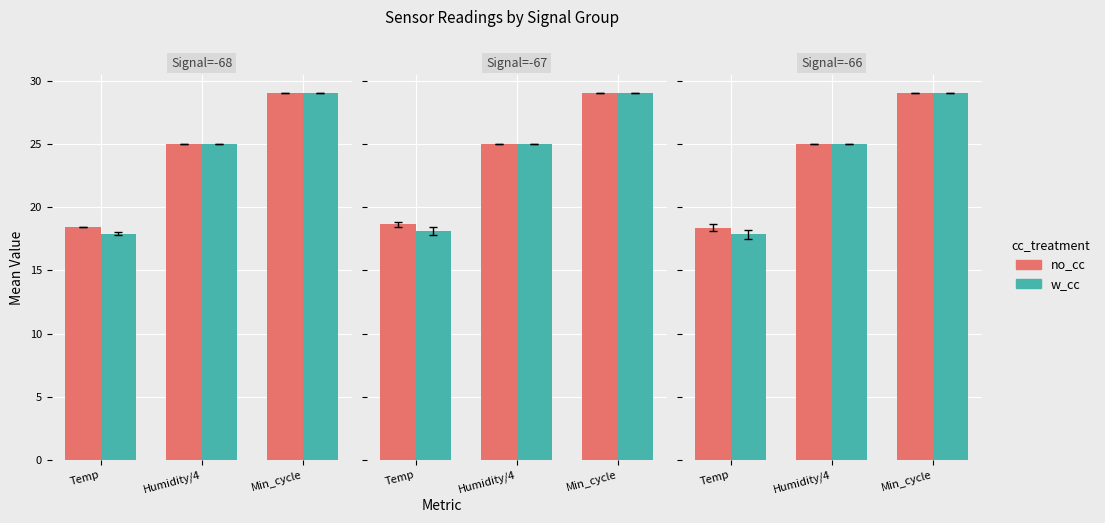

What are all the series names shown in the legend?

no_cc, w_cc